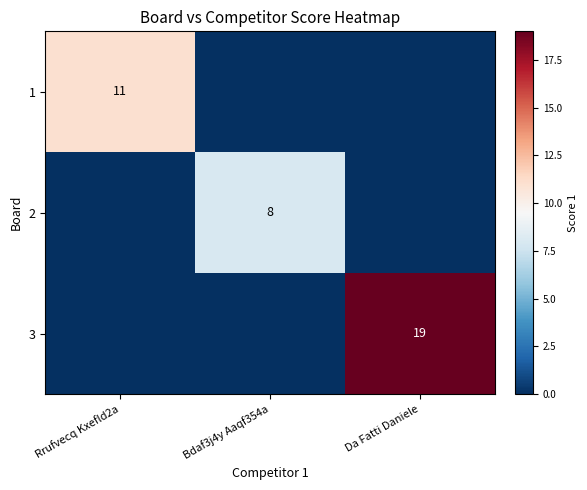

The 3 series shows 19 at Da Fatti Daniele. True or false?

True